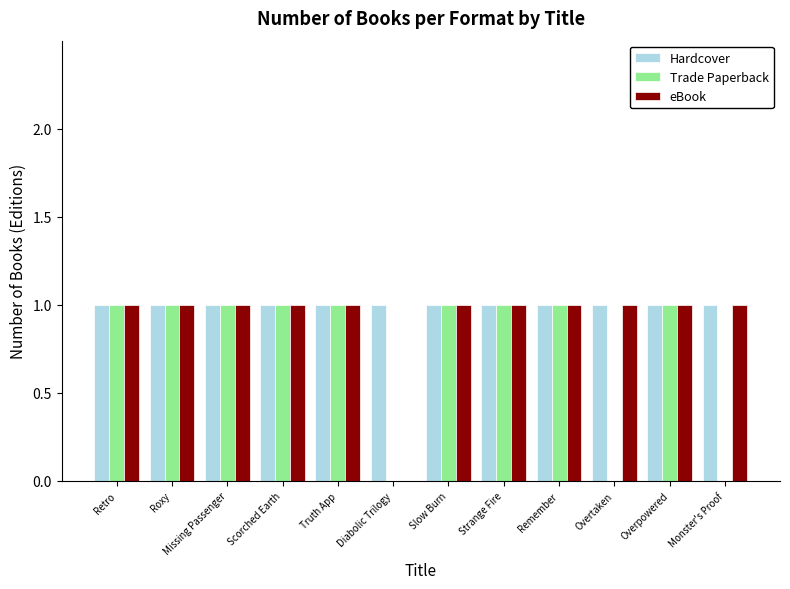

What is the sum of all eBook values?

11